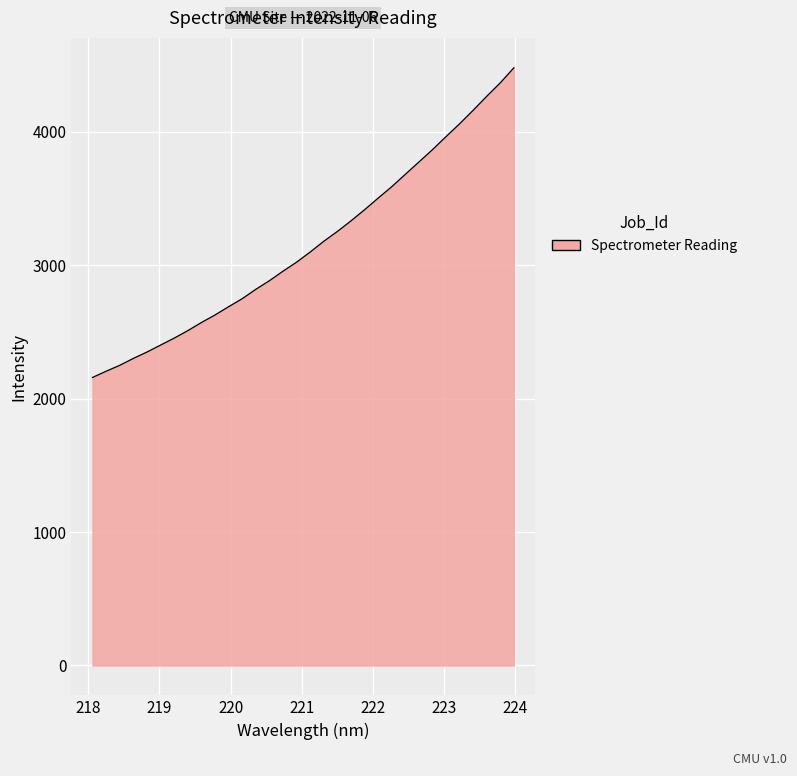

What is the smallest value displayed?

2158.3